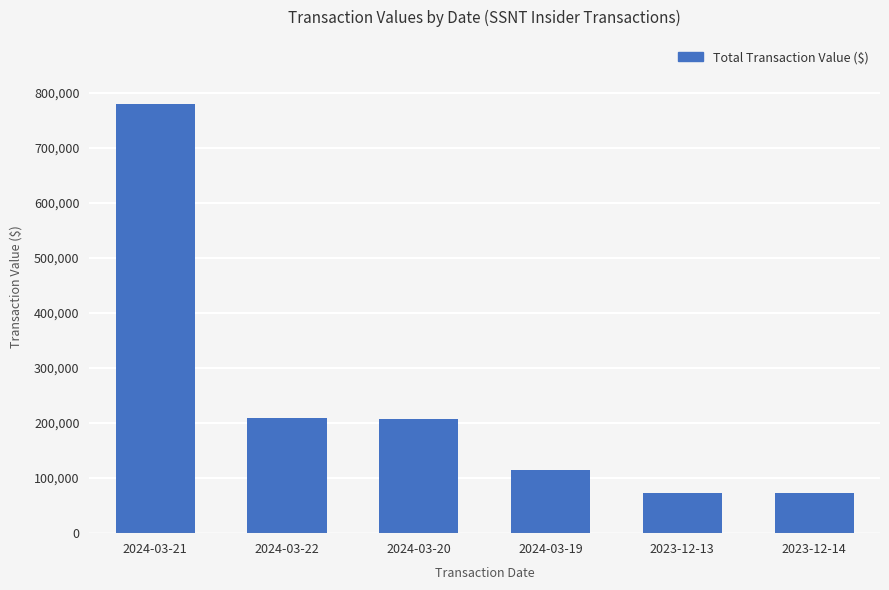

Are the bars horizontal?

No